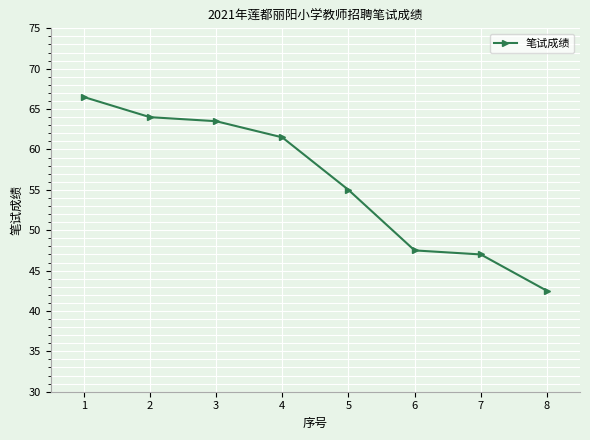

Reading left to right, list all the values displayed in this chart.

66.5	64.0	63.5	61.5	55.0	47.5	47.0	42.5